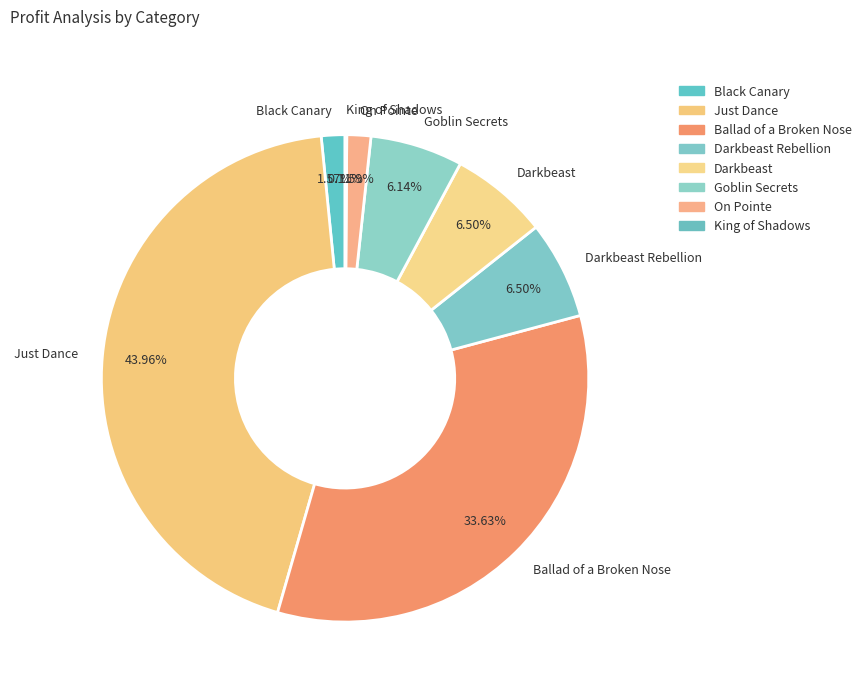

What is the total percentage of Goblin Secrets and Darkbeast?

12.6%